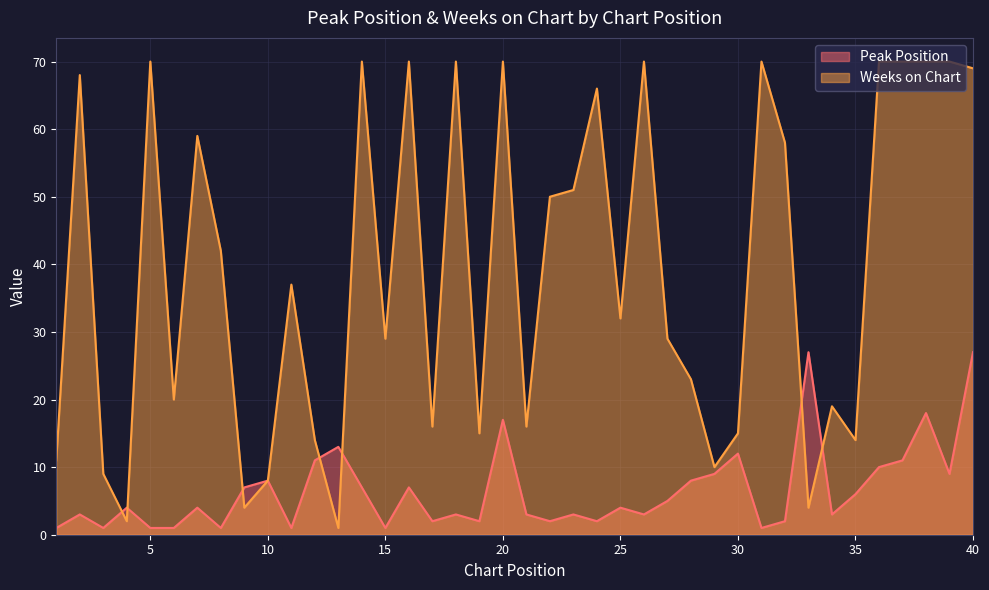

Which series has the largest total across all categories?

Weeks on Chart